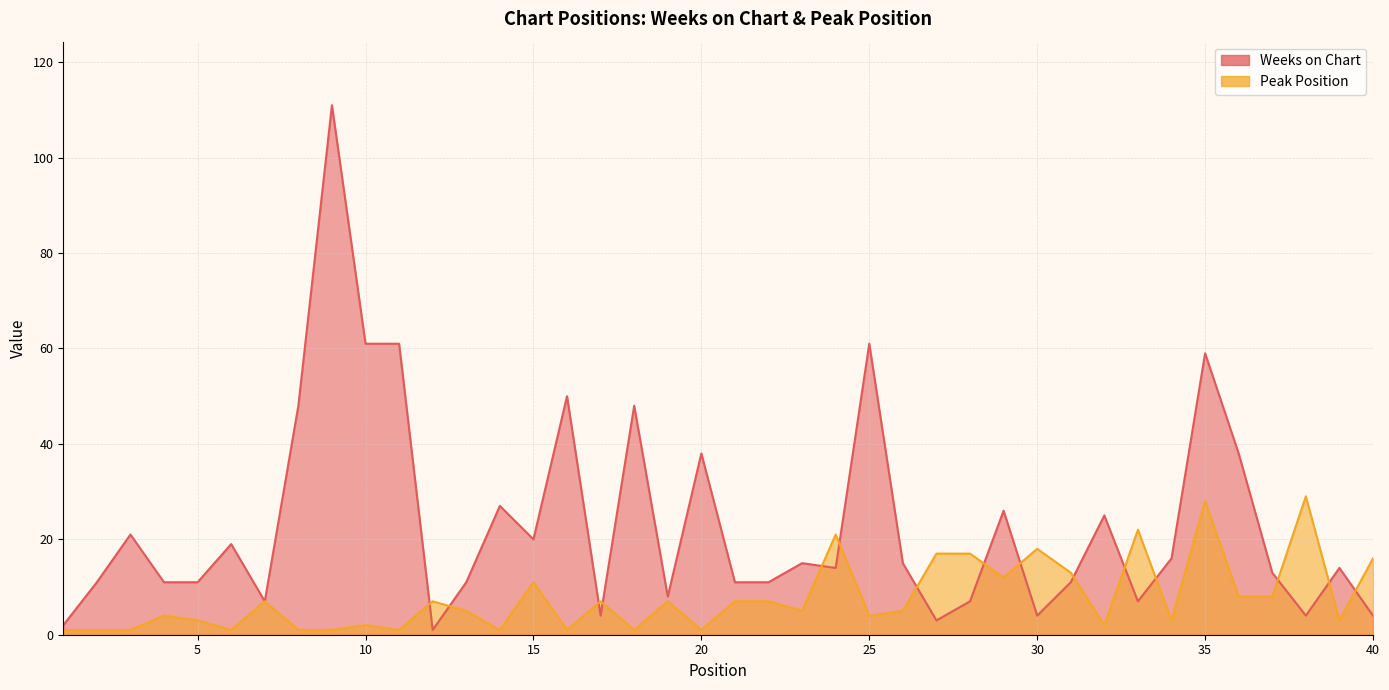

At which category is the sum across all series the highest?

9